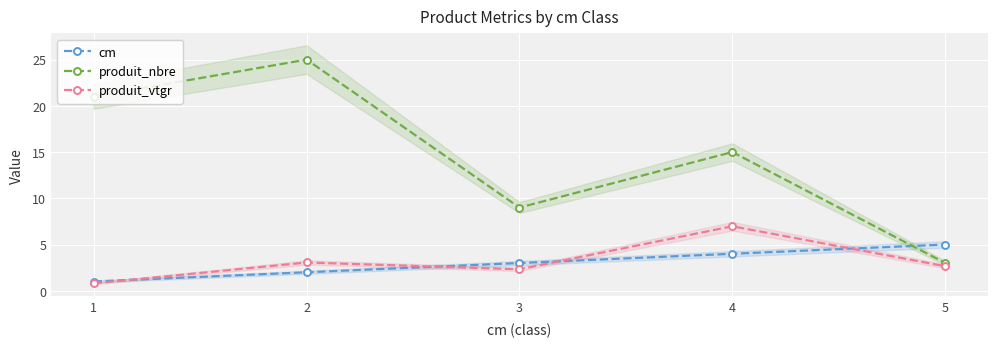

What is the sum of the produit_vtgr values at 4 and 3?

9.3